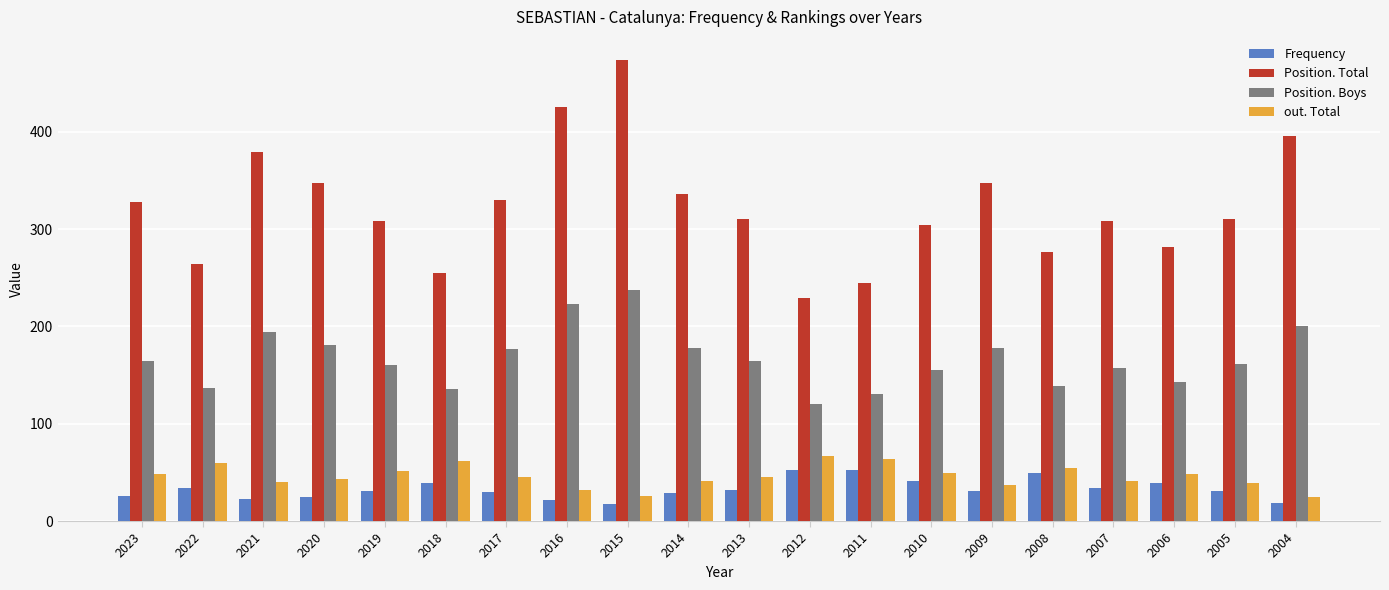

Between 2009 and 2008, which series saw the biggest shift?

Position. Total